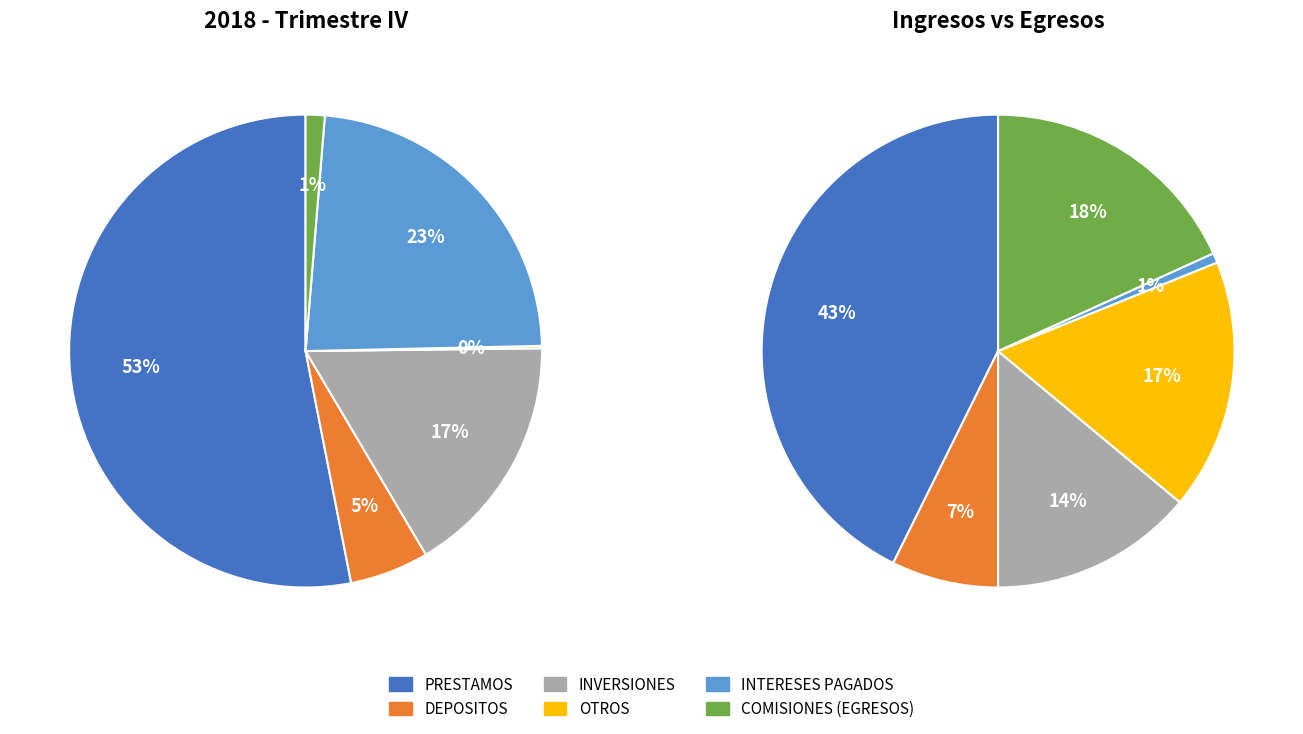

How many segments does this pie chart have?

6